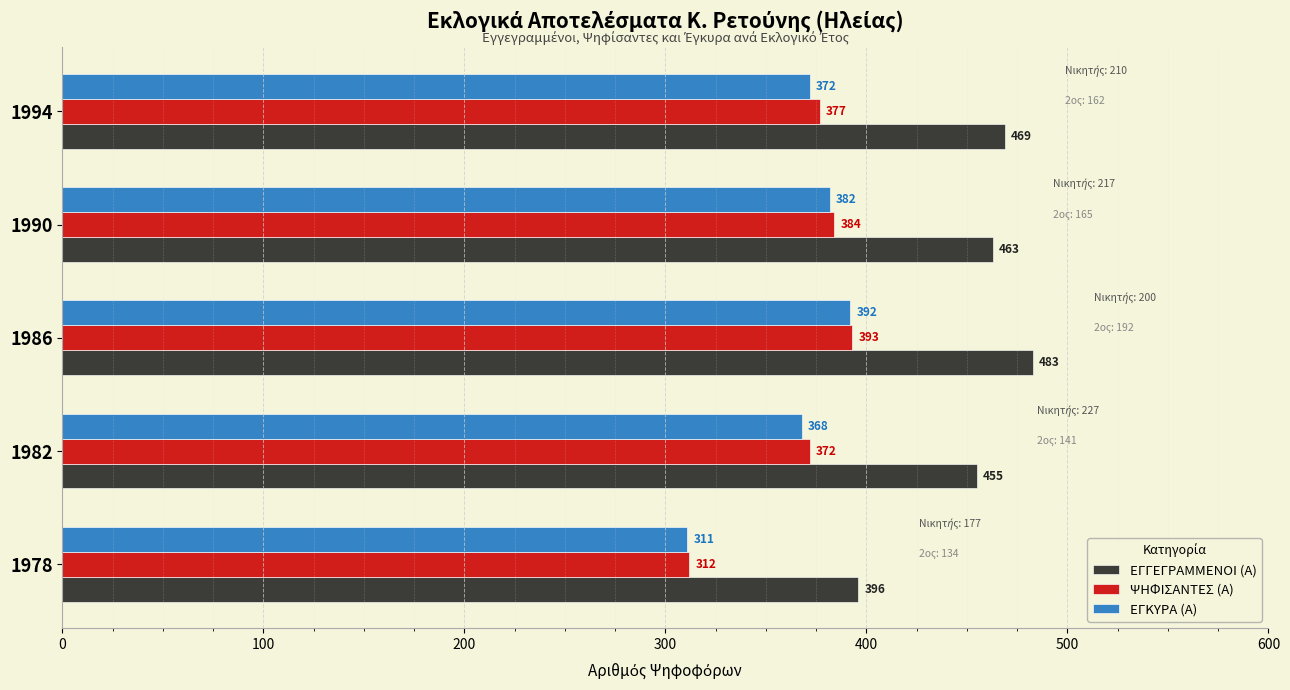

Which series has the largest range (max minus min)?

ΕΓΓΕΓΡΑΜΜΕΝΟΙ (Α)